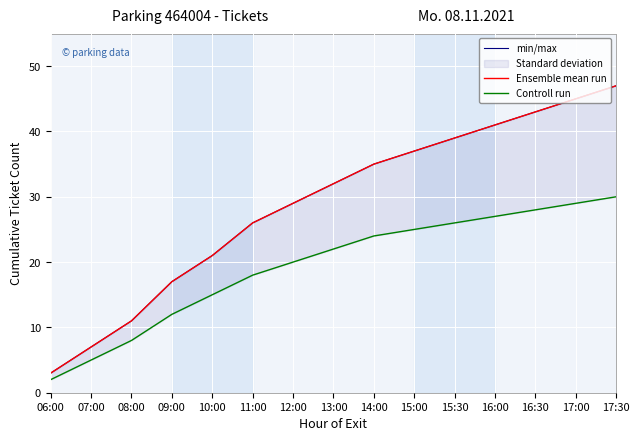

What is the difference between the highest and lowest values at 15:30?

13